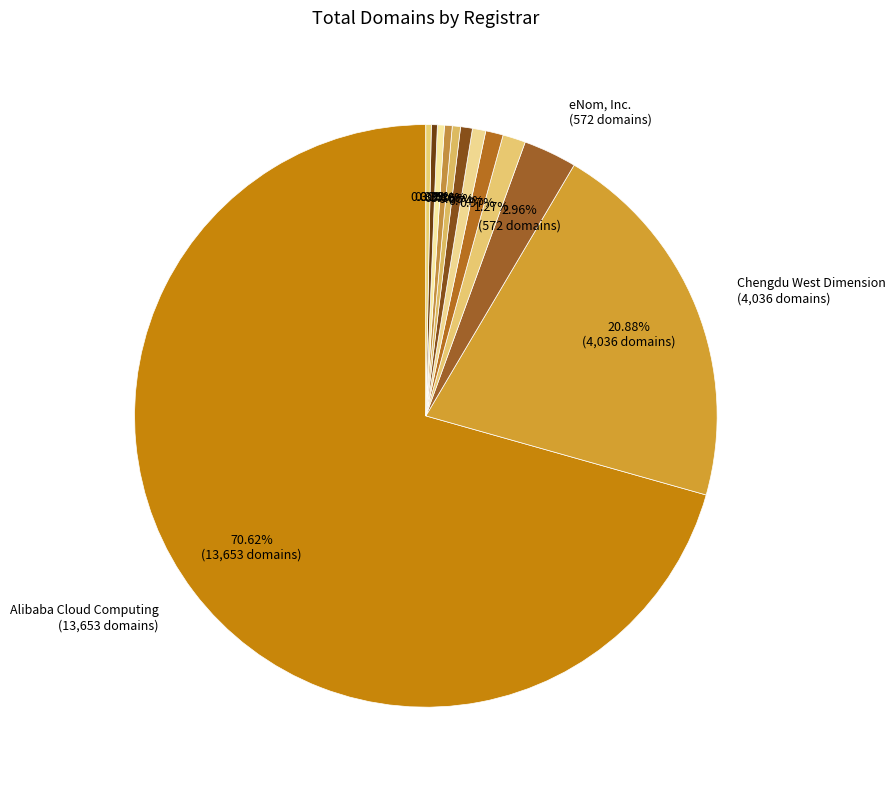

How many slices are in this pie chart?

12